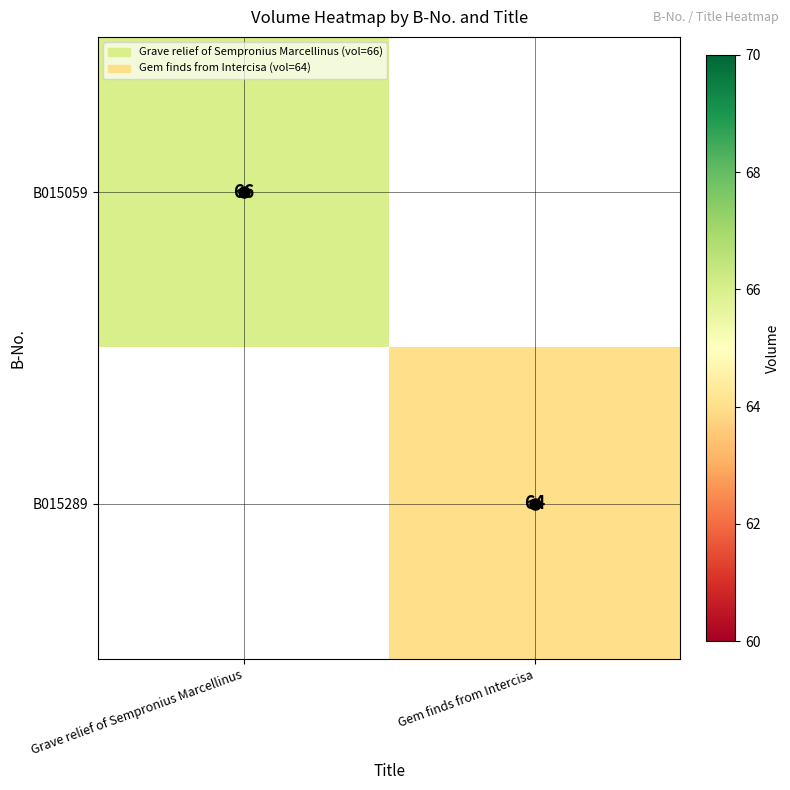

Is it true that B015059 equals 100 at Grave relief of Sempronius Marcellinus?

False